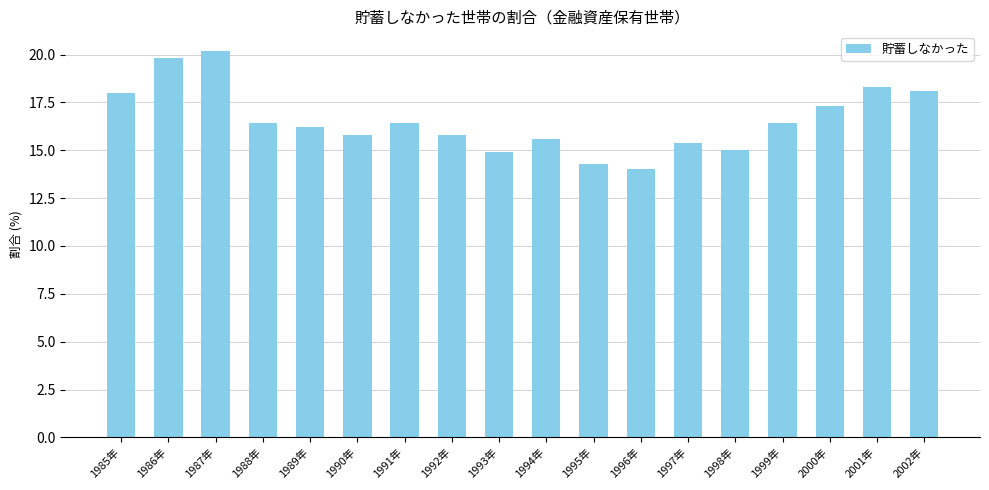

Between 1991年 and 1992年, which is larger?

1991年